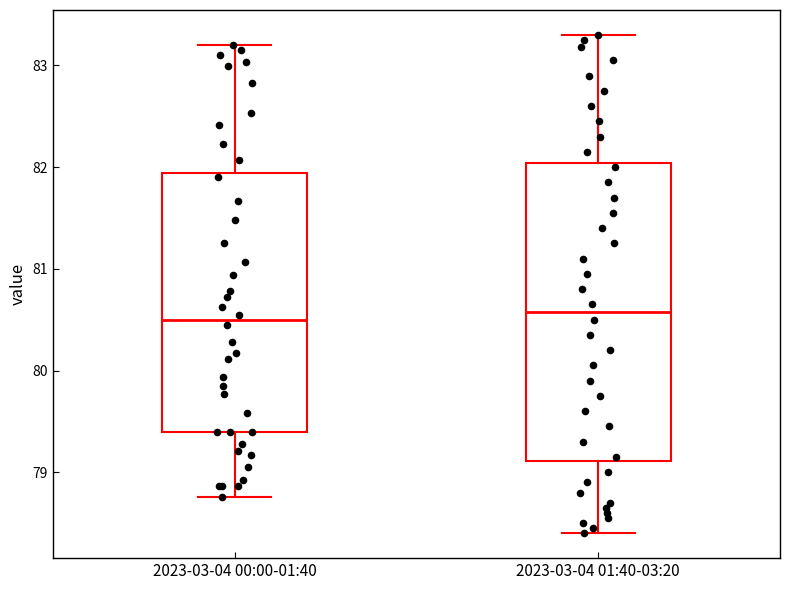

Comparing the boxes themselves (not the whiskers), which one is the tallest?

2023-03-04 01:40-03:20